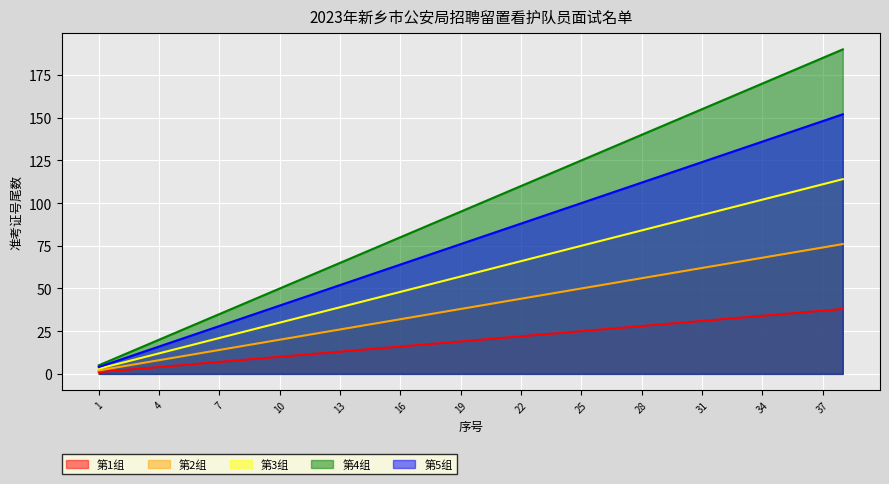

True or false: 第2组 has a value of 13 at 5.

False